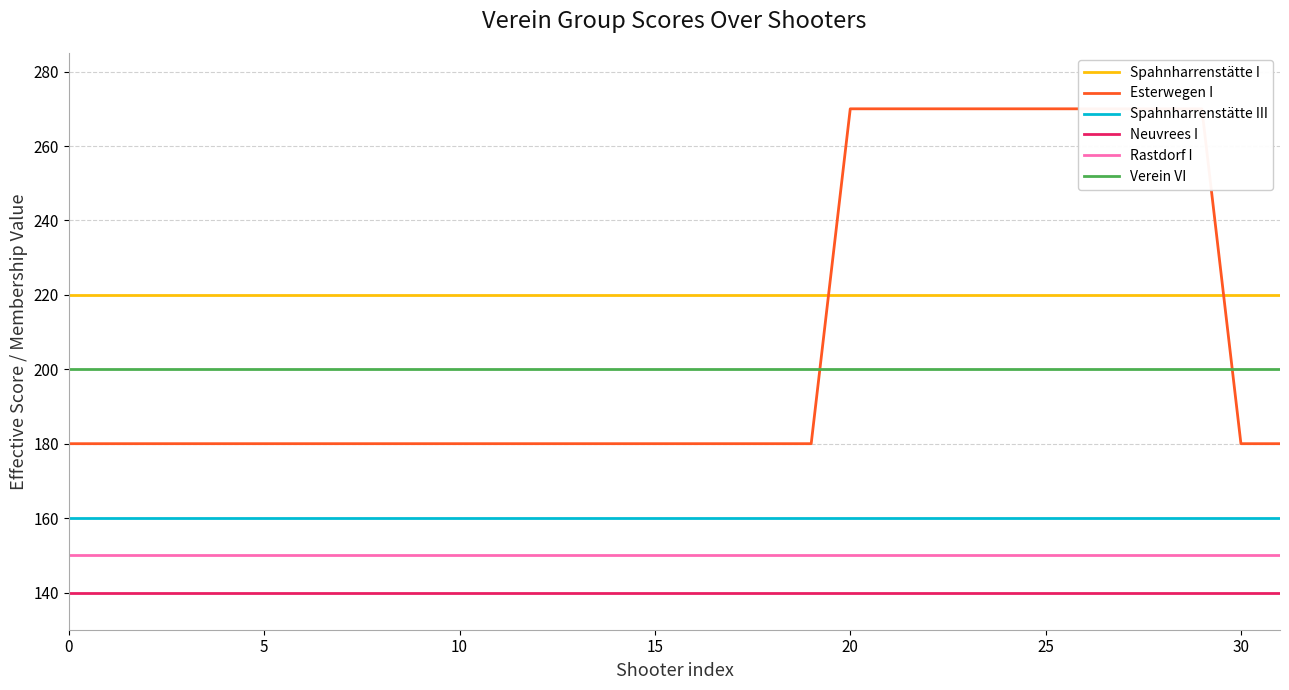

Reading right to left, extract all data points from this chart.

Spahnharrenstätte I: 220	220	220	220	220	220	220	220	220	220	220	220	220	220	220	220	220	220	220	220	220	220	220	220	220	220	220	220	220	220	220	220
Esterwegen I: 180	180	270	270	270	270	270	270	270	270	270	270	180	180	180	180	180	180	180	180	180	180	180	180	180	180	180	180	180	180	180	180
Spahnharrenstätte III: 160	160	160	160	160	160	160	160	160	160	160	160	160	160	160	160	160	160	160	160	160	160	160	160	160	160	160	160	160	160	160	160
Neuvrees I: 140	140	140	140	140	140	140	140	140	140	140	140	140	140	140	140	140	140	140	140	140	140	140	140	140	140	140	140	140	140	140	140
Rastdorf I: 150	150	150	150	150	150	150	150	150	150	150	150	150	150	150	150	150	150	150	150	150	150	150	150	150	150	150	150	150	150	150	150
Verein VI: 200	200	200	200	200	200	200	200	200	200	200	200	200	200	200	200	200	200	200	200	200	200	200	200	200	200	200	200	200	200	200	200